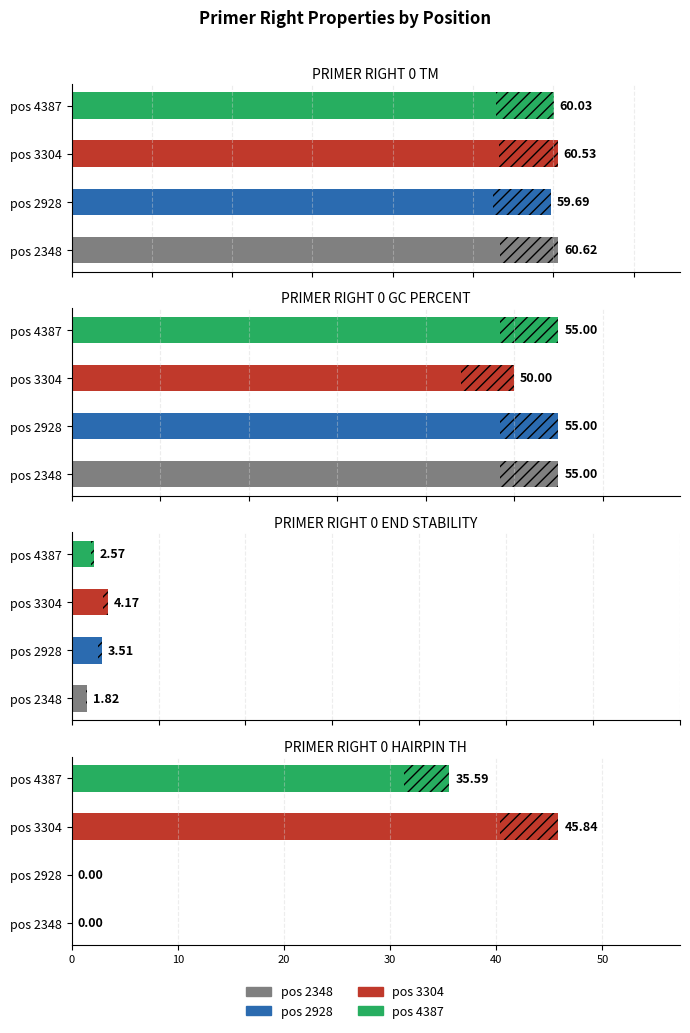

Rank the series at pos 3304 from highest to lowest value.

PRIMER_RIGHT_0_TM, PRIMER_RIGHT_0_GC_PERCENT, PRIMER_RIGHT_0_HAIRPIN_TH, PRIMER_RIGHT_0_END_STABILITY